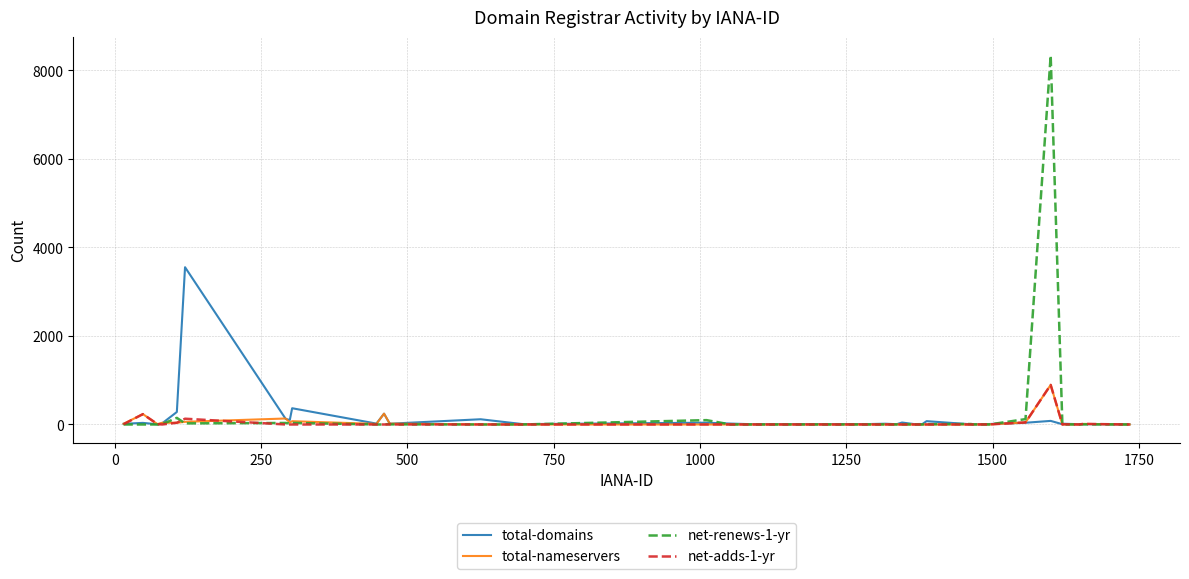

What is the maximum value shown in the chart?

8338